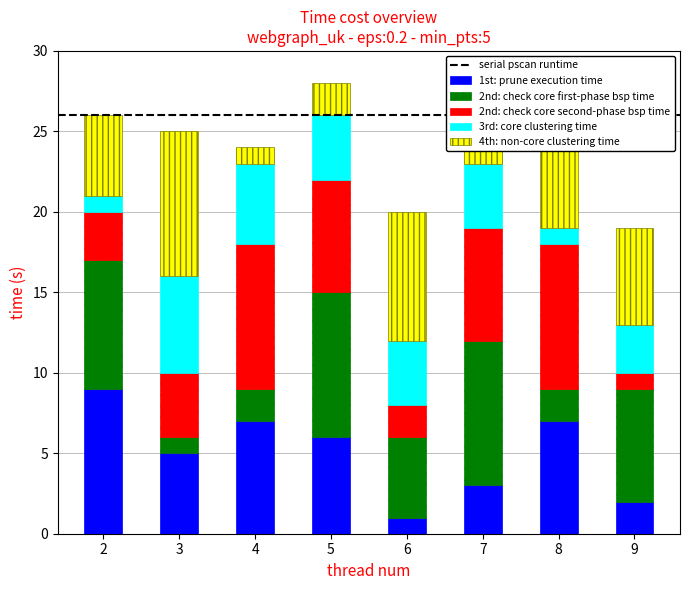

The value of 1st: prune execution time at 3 is 8. True or false?

False